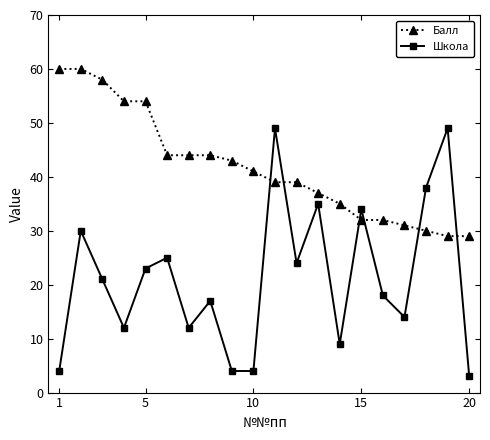

True or false: Школа and Балл cross at least once.

True